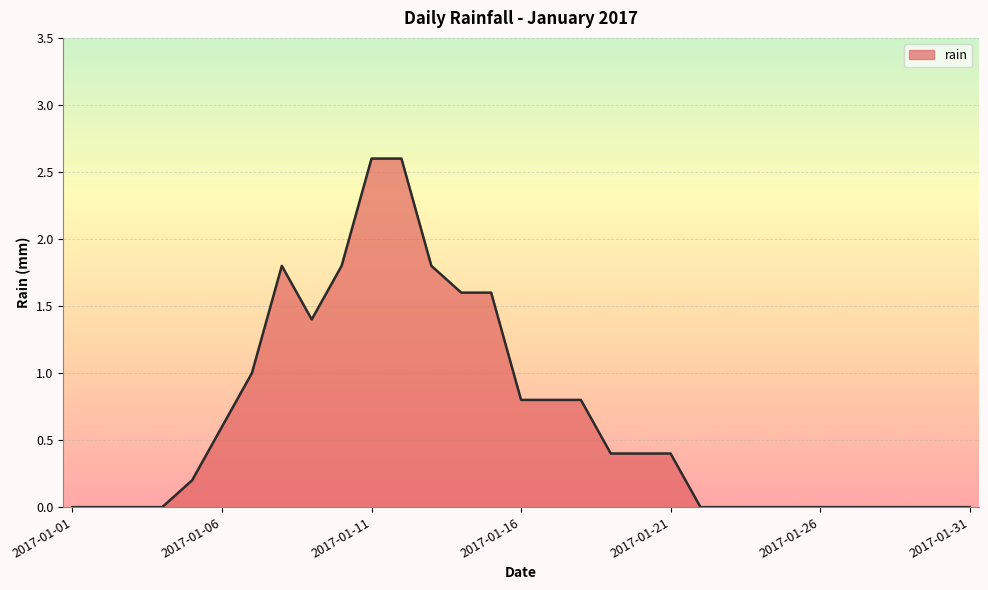

What is the greatest value displayed?

2.6